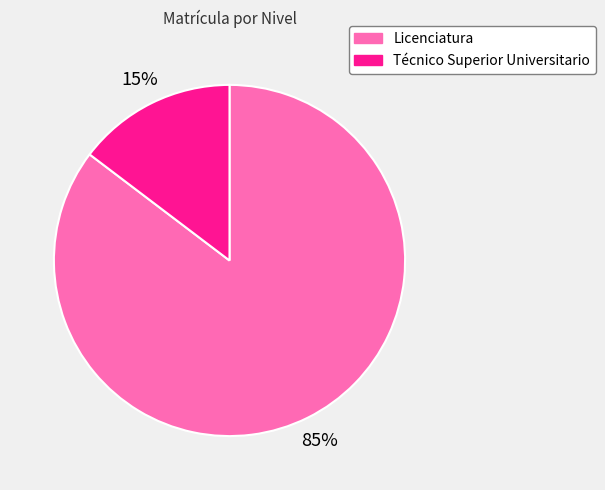

How many segments does this pie chart have?

2